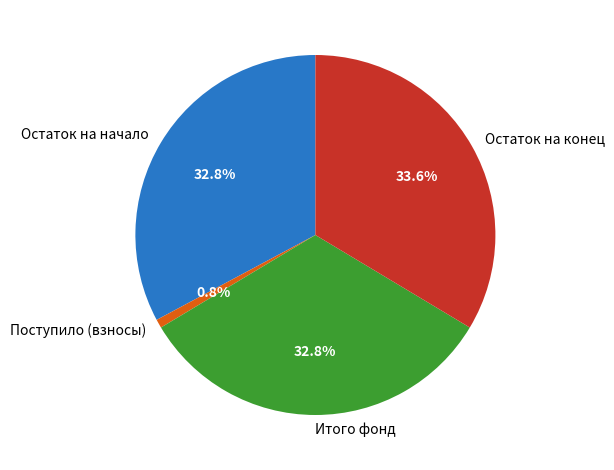

Is there a majority slice in this chart?

No